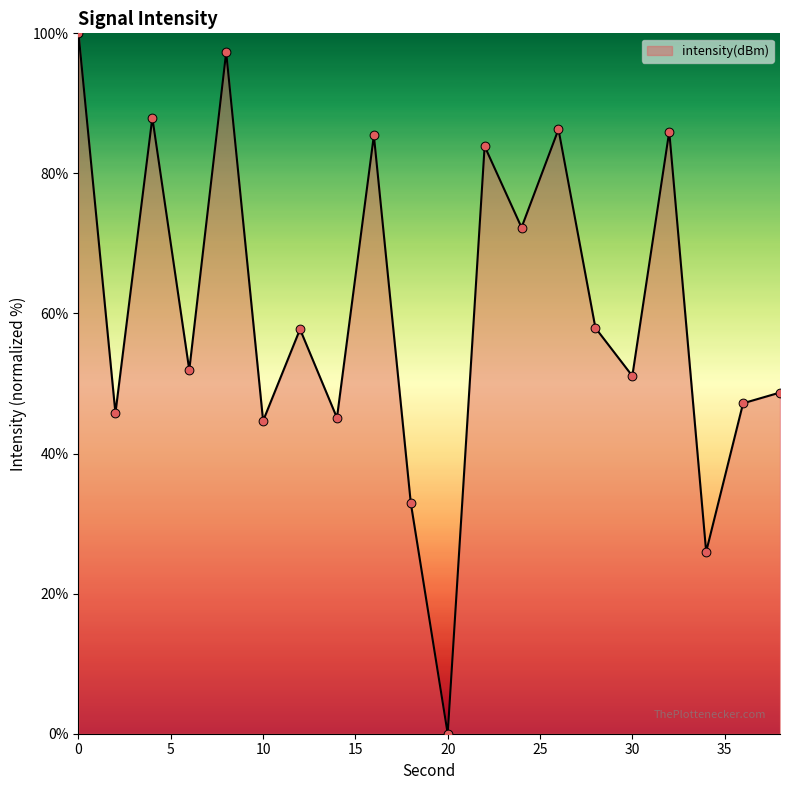

What is the maximum value shown in the chart?

100.0